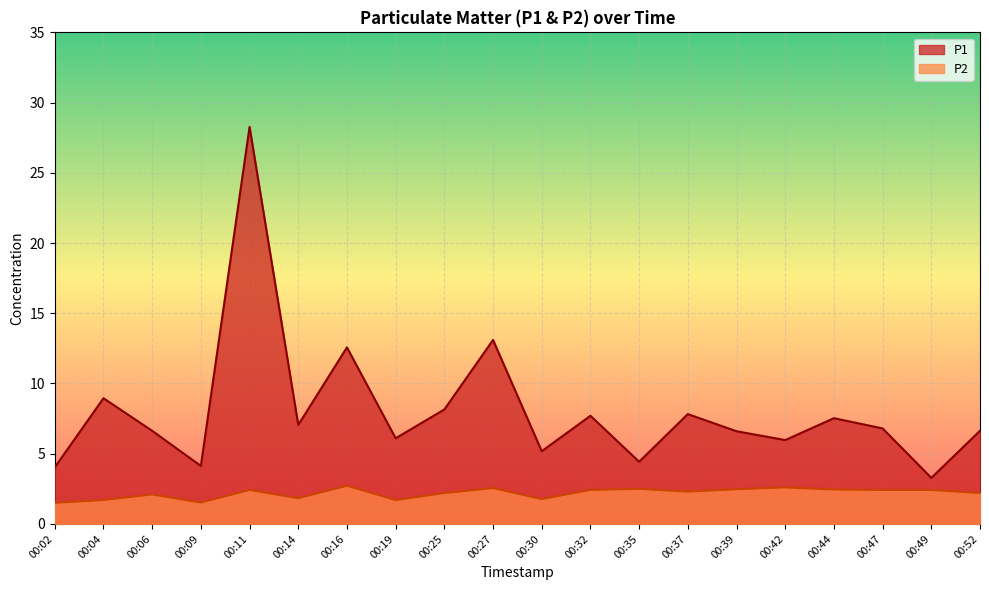

What is the value of the P2 point at the 18th from the left?

2.4